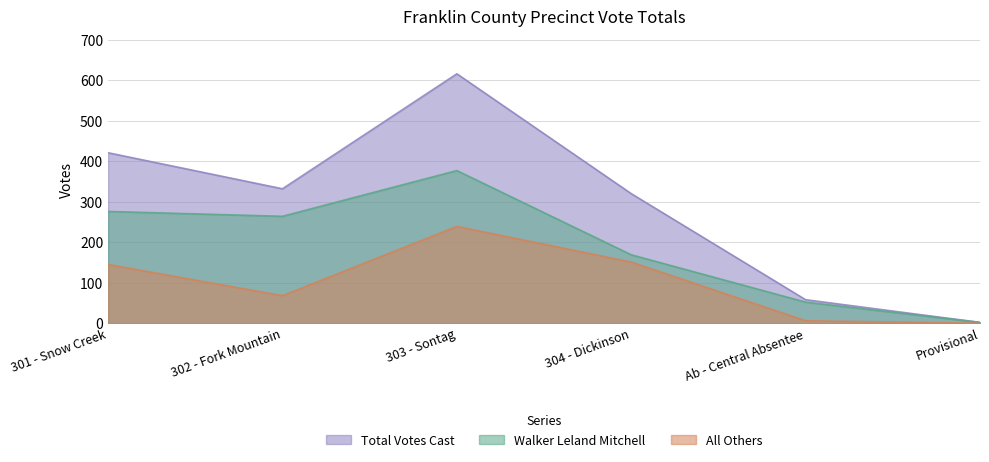

What is the label of the 1st point from the left?

301 - Snow Creek